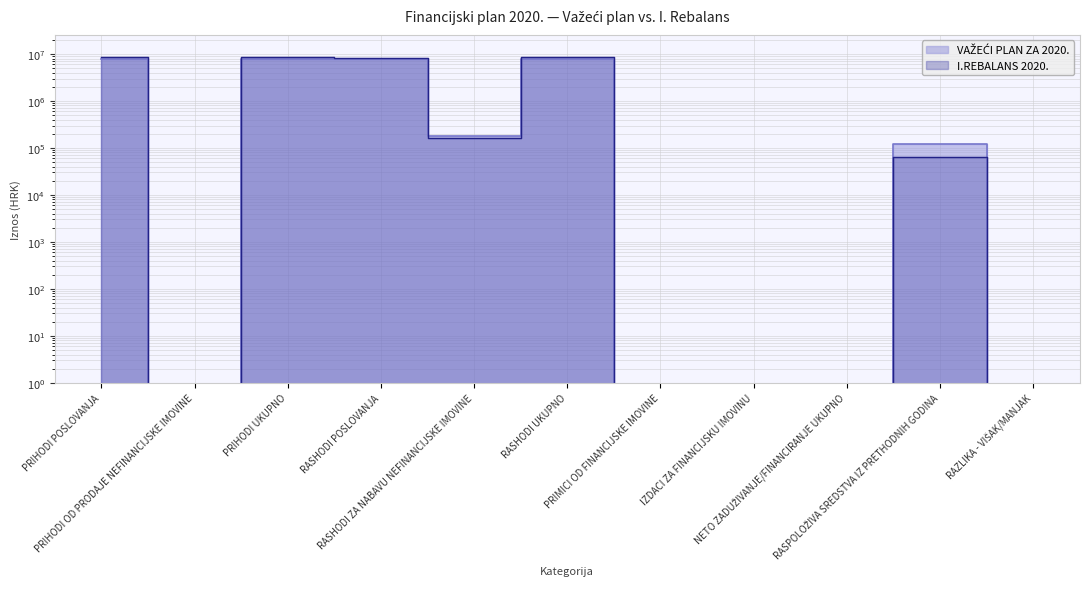

Is it true that VAŽEĆI PLAN ZA 2020. equals -5449437 at PRIMICI OD FINANCIJSKE IMOVINE?

False